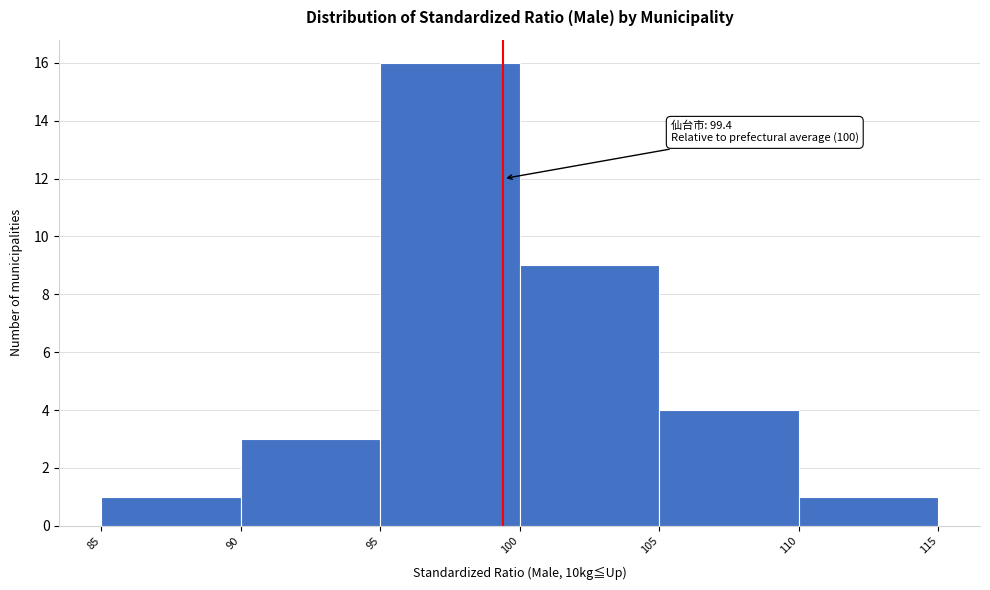

Over which range of the x-axis is the bar tallest?

95 to 100